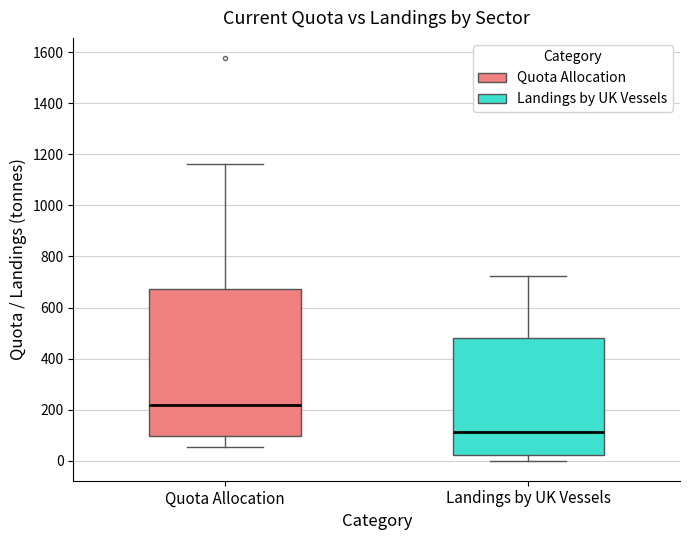

Which box has the highest median line?

Quota Allocation